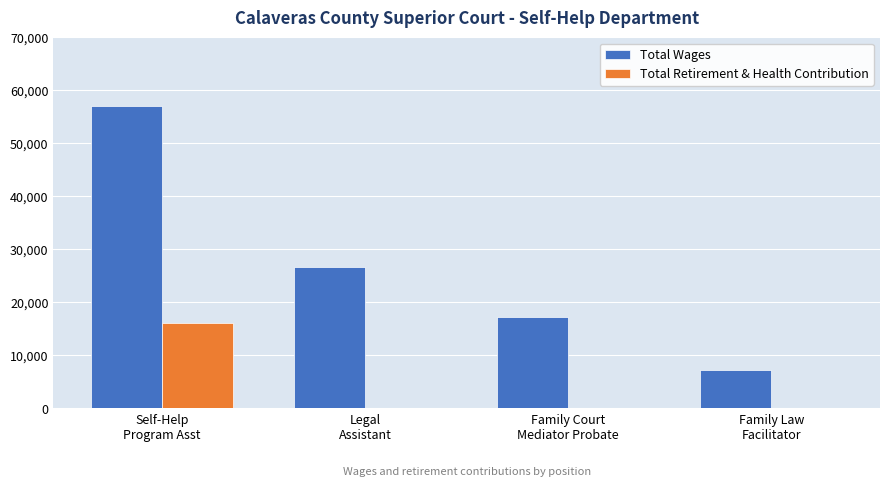

Reading right to left, extract all data points from this chart.

Total Wages: 7200	17290	26758	57064
Total Retirement & Health Contribution: 0	0	0	16066